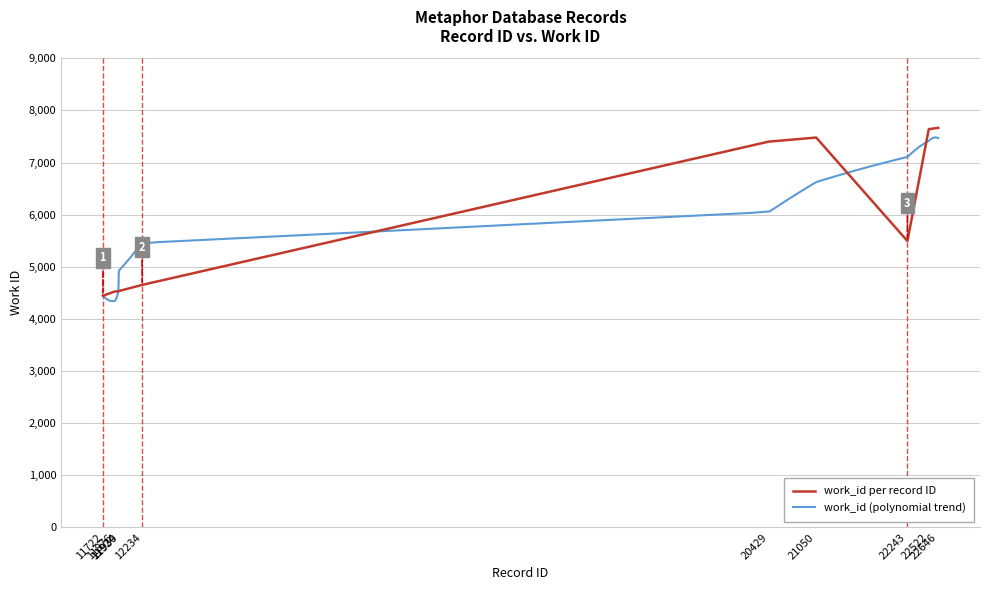

What is the value of the 4th point from the left?

4534